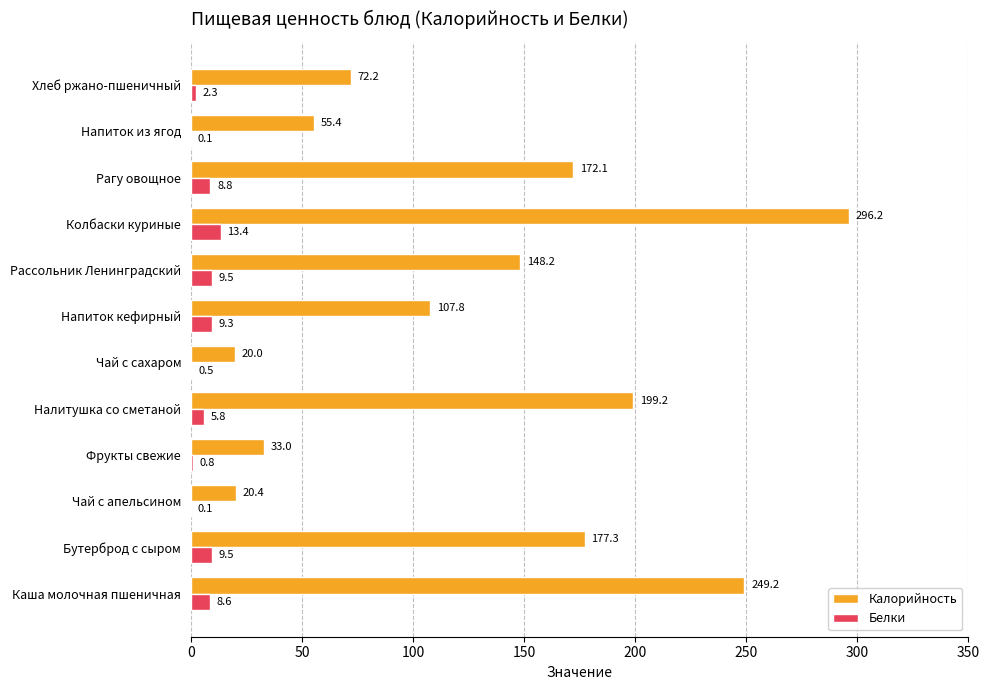

How many distinct data groups are displayed?

2